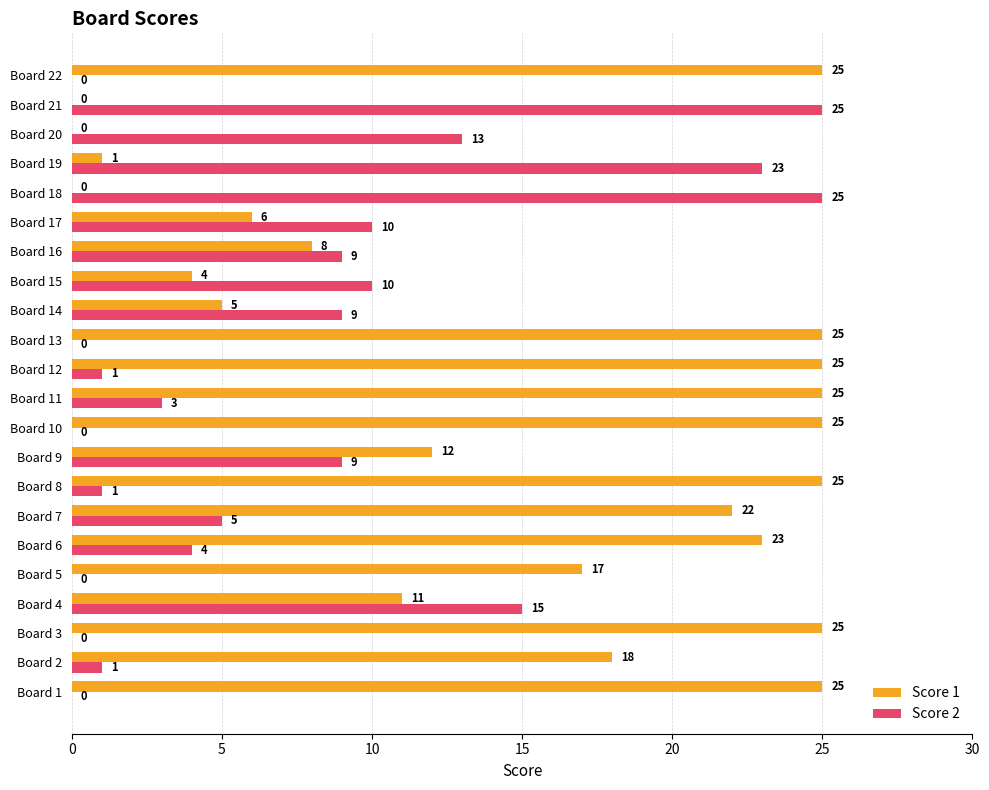

What is the sum of the Score 1 values at Board 2 and Board 18?

18